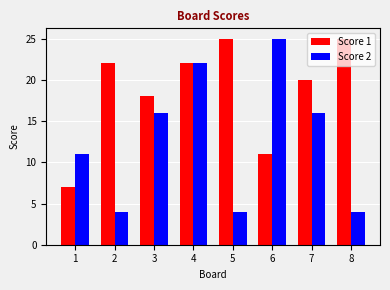

Rank the series at 3 from lowest to highest value.

Score 2, Score 1